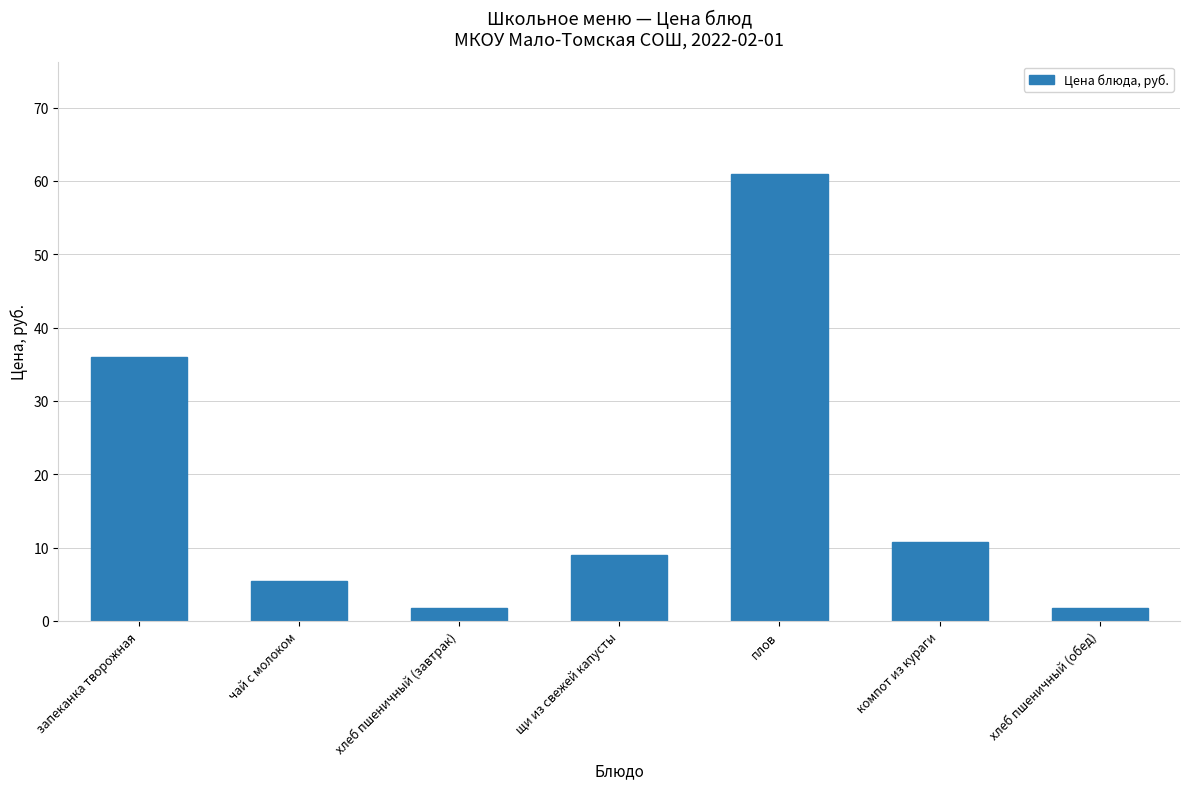

What is the sum of all values?

125.9